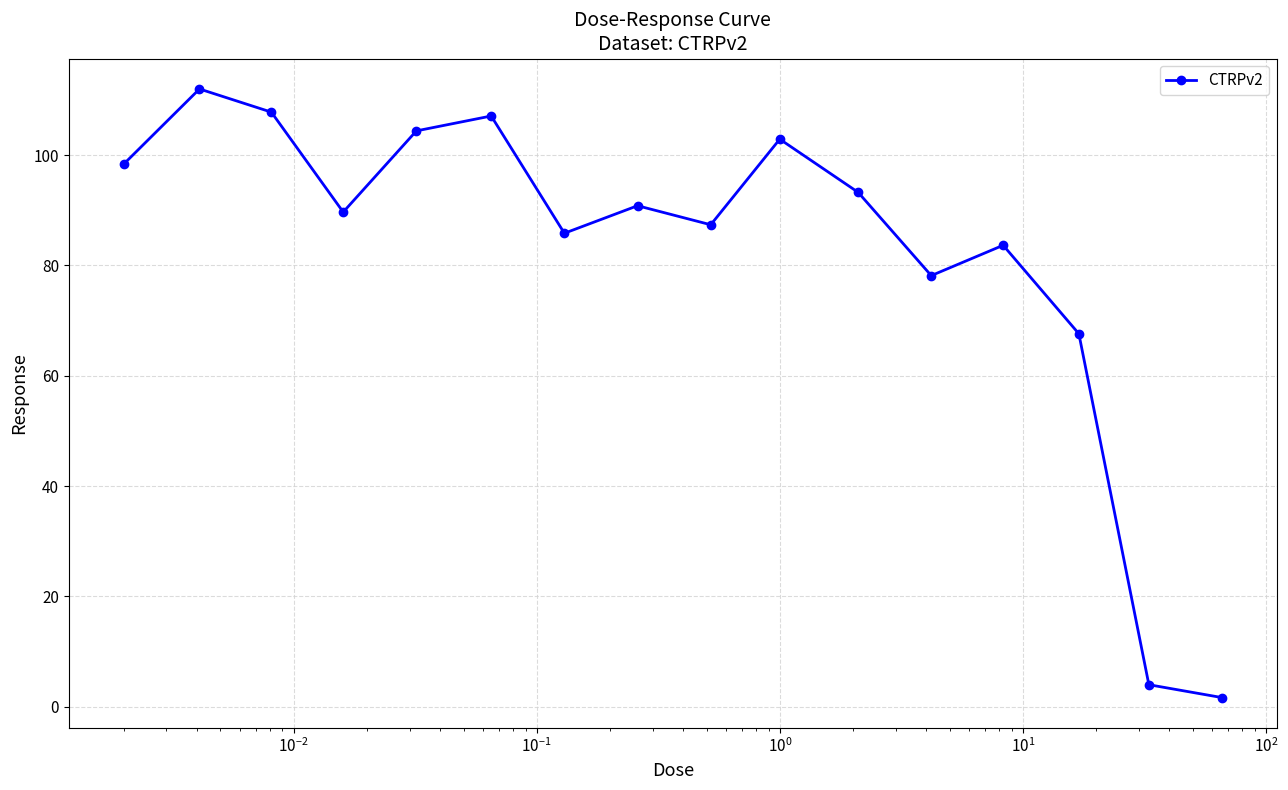

Reading left to right, what are all the values shown in this chart?

98.4	112.0	107.8	89.7	104.4	107.1	85.8	90.8	87.4	102.9	93.3	78.2	83.7	67.6	4.0	1.7